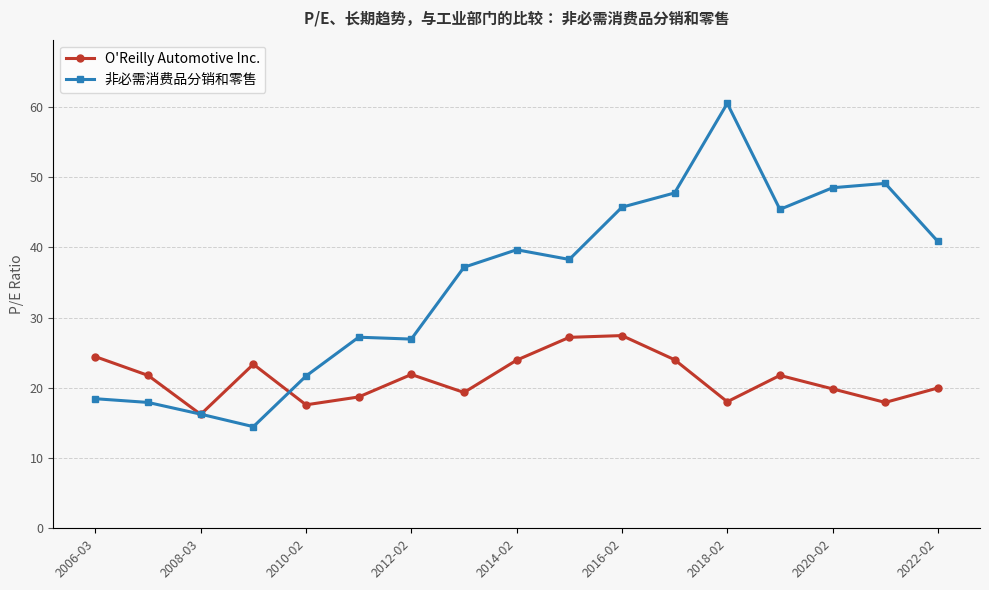

Rank the series by their maximum value, from highest to lowest.

非必需消费品分销和零售, O'Reilly Automotive Inc.